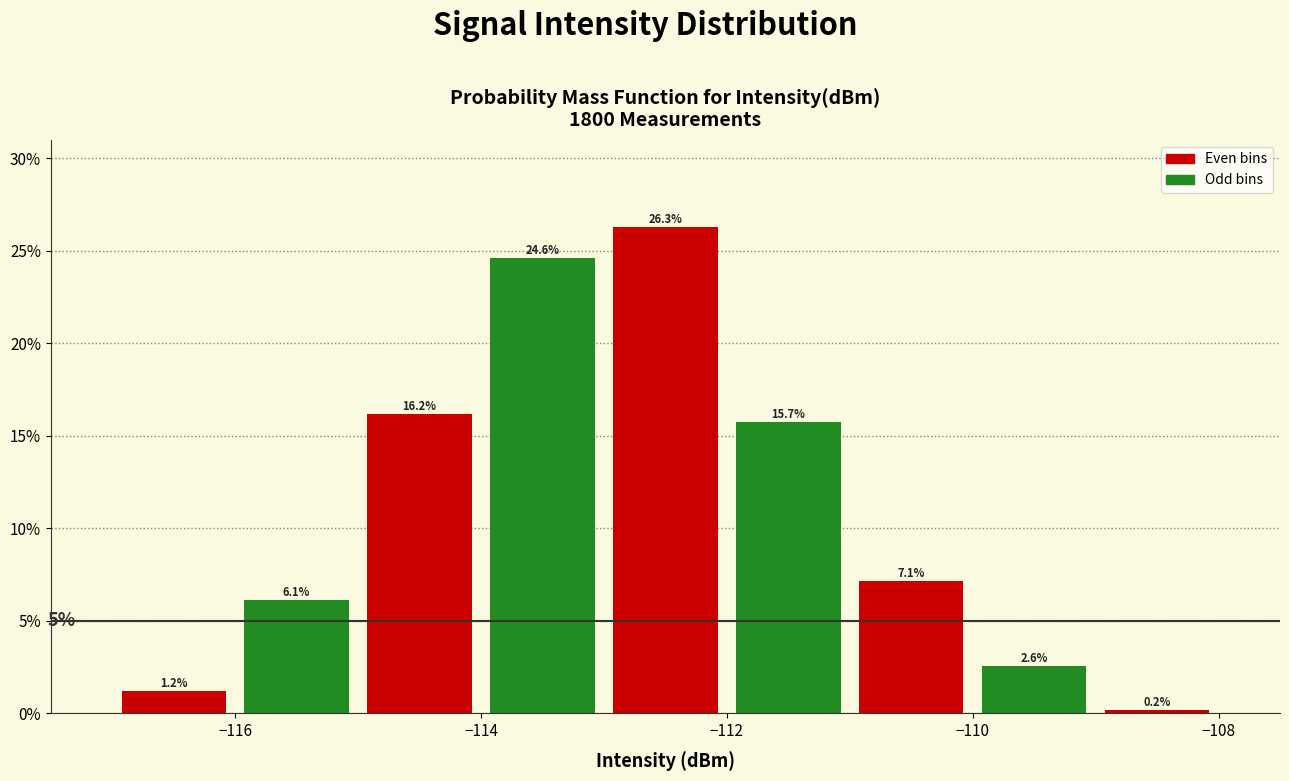

Over which range of the x-axis is the bar tallest?

-113 to -112